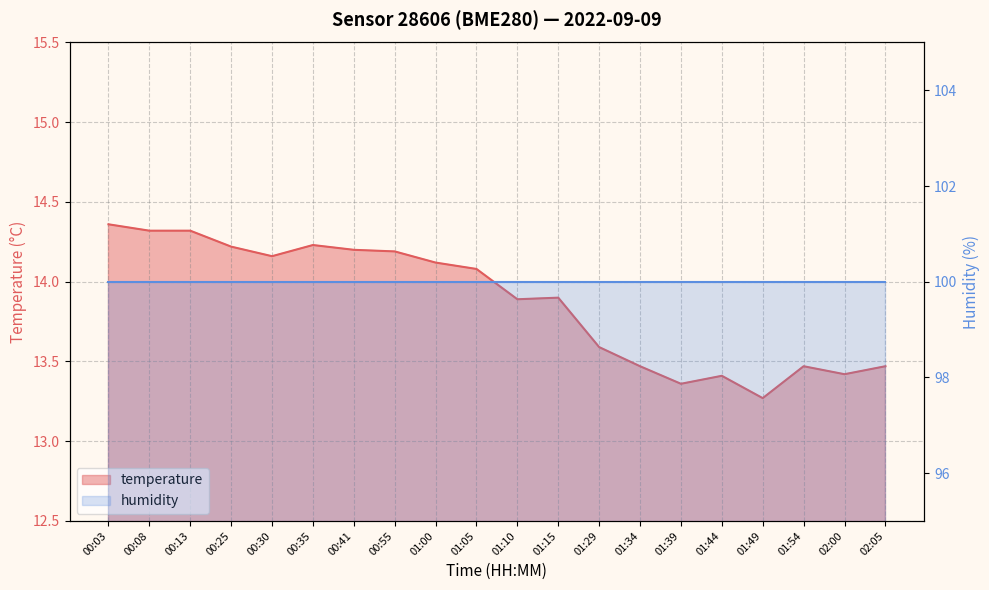

What is the average value?

13.9